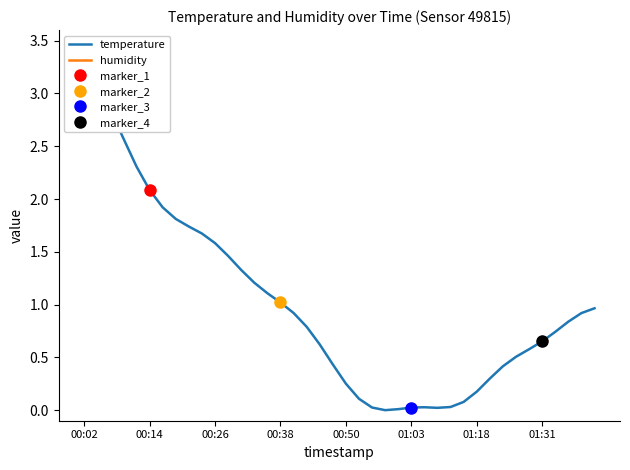

Where is temperature nearest to the value 1?

00:38